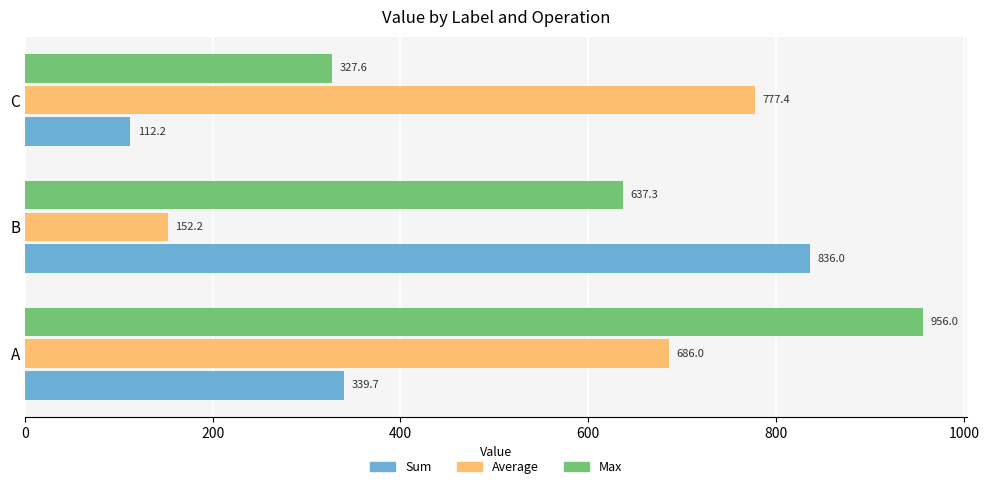

Which series changed the most between B and C?

Sum